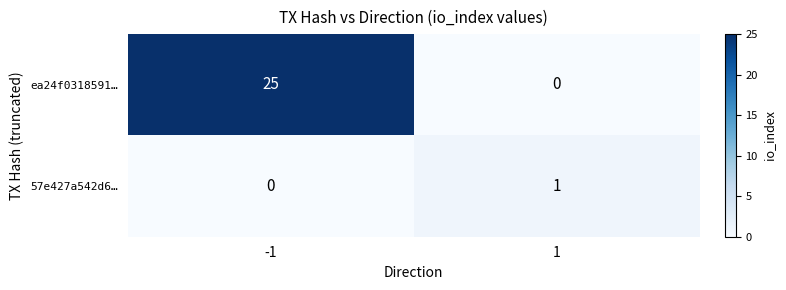

What is the sum of the ea24f0318591… values at -1 and 1?

25